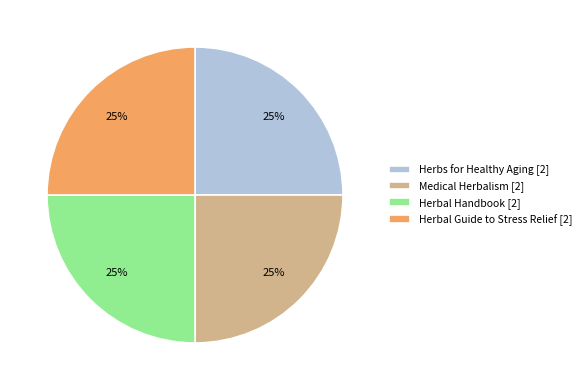

To the nearest percent, what percentage of the pie is Herbal Guide to Stress Relief [2]?

25%